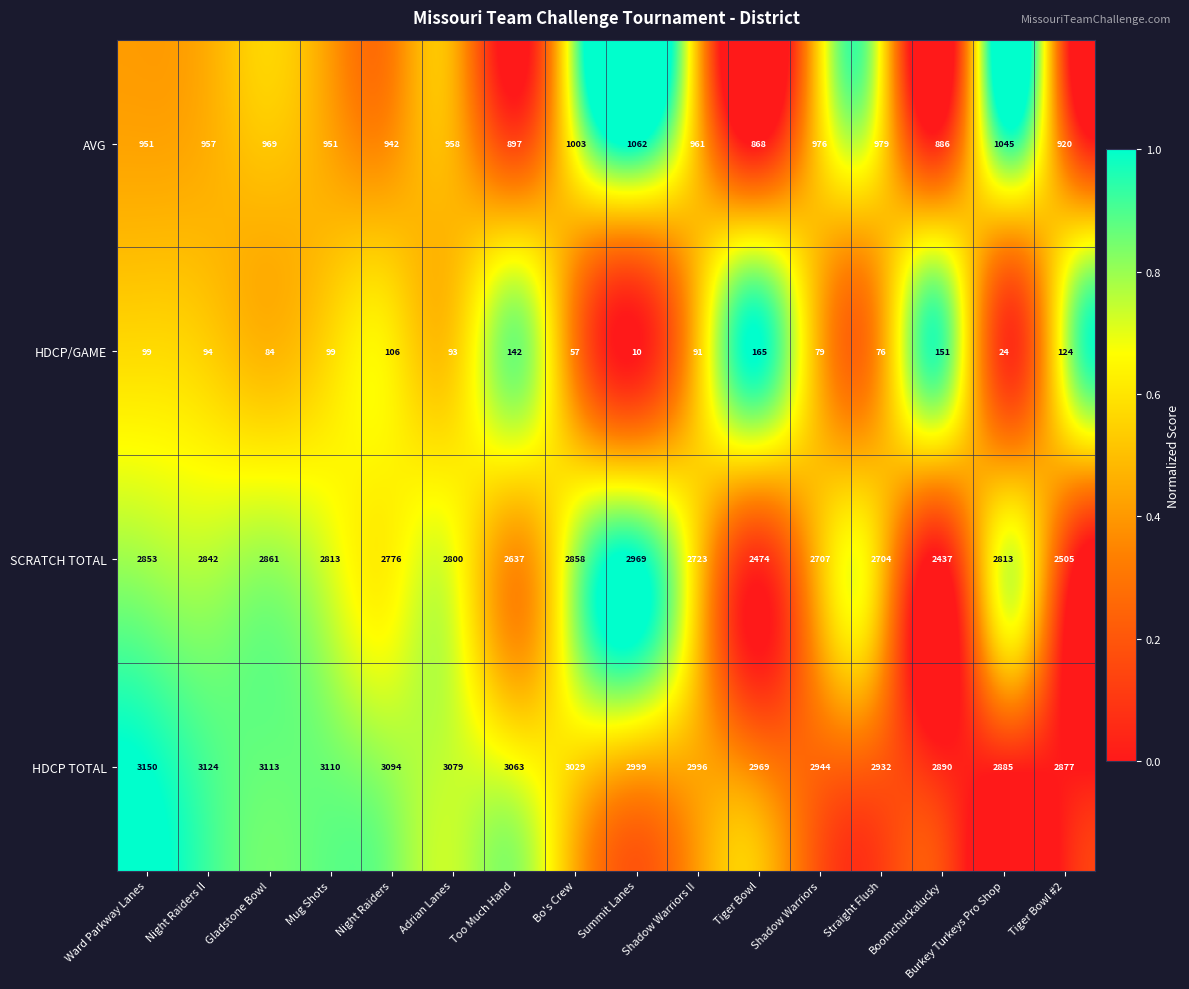

The value of HDCP/GAME at Tiger Bowl #2 is 124. True or false?

True